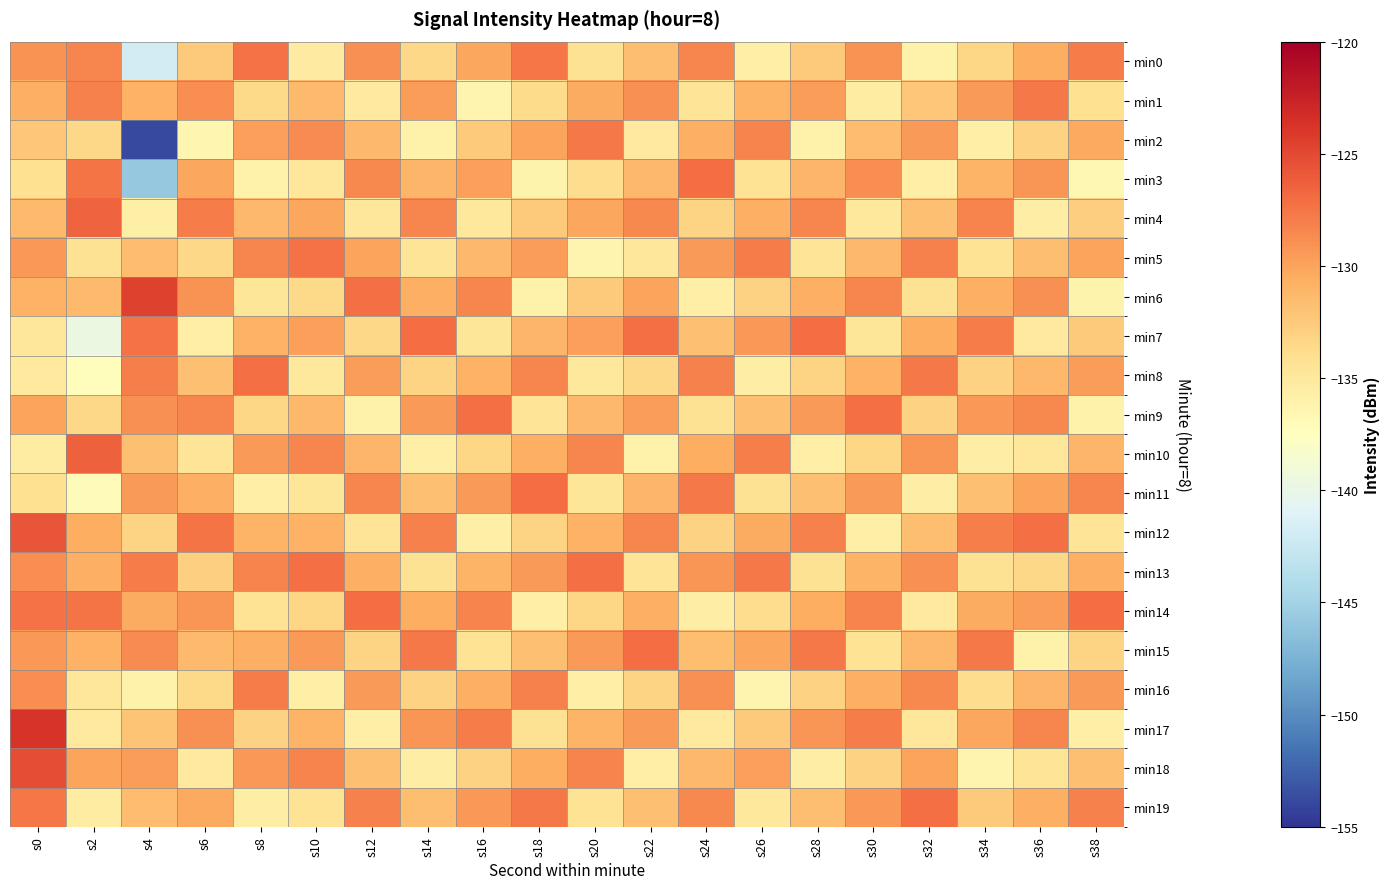

Reading right to left, extract all data points from this chart.

min0: s38=-127.9	s36=-130.6	s34=-133.3	s32=-136.0	s30=-129.1	s28=-132.4	s26=-135.8	s24=-128.3	s22=-131.7	s20=-134.2	s18=-127.6	s16=-130.1	s14=-133.4	s12=-128.9	s10=-135.2	s8=-127.3	s6=-132.4	s4=-141.8	s2=-128.3	s0=-129.1
min1: s38=-134.1	s36=-127.8	s34=-129.6	s32=-132.2	s30=-135.3	s28=-129.7	s26=-131.0	s24=-134.6	s22=-128.9	s20=-130.4	s18=-133.8	s16=-136.3	s14=-129.7	s12=-135.1	s10=-131.4	s8=-133.6	s6=-128.8	s4=-130.9	s2=-128.1	s0=-130.8
min2: s38=-130.3	s36=-133.0	s34=-135.8	s32=-129.4	s30=-131.6	s28=-135.9	s26=-128.2	s24=-130.8	s22=-135.1	s20=-127.7	s18=-130.0	s16=-132.6	s14=-135.9	s12=-131.3	s10=-128.7	s8=-129.8	s6=-136.5	s4=-153.8	s2=-133.5	s0=-132.2
min3: s38=-136.6	s36=-129.2	s34=-131.0	s32=-135.7	s30=-128.8	s28=-131.1	s26=-134.4	s24=-127.0	s22=-131.3	s20=-133.9	s18=-136.2	s16=-129.8	s14=-131.1	s12=-128.6	s10=-134.9	s8=-135.9	s6=-130.2	s4=-145.8	s2=-127.4	s0=-134.1
min4: s38=-132.8	s36=-135.4	s34=-128.2	s32=-131.9	s30=-135.0	s28=-128.3	s26=-130.7	s24=-133.2	s22=-128.6	s20=-130.1	s18=-132.4	s16=-135.0	s14=-128.3	s12=-134.8	s10=-130.1	s8=-131.2	s6=-127.9	s4=-135.8	s2=-126.4	s0=-131.4
min5: s38=-130.0	s36=-131.7	s34=-134.4	s32=-128.1	s30=-131.2	s28=-134.6	s26=-127.9	s24=-129.4	s22=-134.8	s20=-136.3	s18=-129.7	s16=-131.2	s14=-134.6	s12=-130.0	s10=-127.3	s8=-128.4	s6=-133.4	s4=-131.5	s2=-134.2	s0=-129.3
min6: s38=-136.2	s36=-128.9	s34=-130.7	s32=-134.3	s30=-128.4	s28=-130.8	s26=-133.1	s24=-135.7	s22=-130.0	s20=-132.6	s18=-135.9	s16=-128.4	s14=-130.8	s12=-127.2	s10=-133.6	s8=-134.7	s6=-129.1	s4=-124.6	s2=-131.4	s0=-130.9
min7: s38=-132.4	s36=-135.1	s34=-127.9	s32=-130.6	s30=-134.7	s28=-127.0	s26=-129.3	s24=-131.9	s22=-127.2	s20=-129.8	s18=-131.1	s16=-134.7	s14=-127.0	s12=-133.4	s10=-129.8	s8=-130.9	s6=-135.7	s4=-127.3	s2=-139.6	s0=-134.9
min8: s38=-129.7	s36=-131.3	s34=-133.1	s32=-127.8	s30=-130.9	s28=-133.2	s26=-135.6	s24=-128.1	s22=-133.4	s20=-135.0	s18=-128.3	s16=-130.9	s14=-133.2	s12=-129.7	s10=-135.0	s8=-127.1	s6=-131.9	s4=-128.0	s2=-137.3	s0=-135.2
min9: s38=-135.9	s36=-128.6	s34=-129.3	s32=-133.0	s30=-127.1	s28=-129.4	s26=-131.8	s24=-134.3	s22=-129.7	s20=-131.2	s18=-134.6	s16=-127.1	s14=-129.4	s12=-135.9	s10=-131.2	s8=-133.3	s6=-128.3	s4=-128.9	s2=-133.4	s0=-130.1
min10: s38=-131.1	s36=-134.8	s34=-135.6	s32=-129.2	s30=-133.3	s28=-135.7	s26=-128.0	s24=-130.6	s22=-135.9	s20=-128.4	s18=-130.8	s16=-133.3	s14=-135.7	s12=-131.1	s10=-128.4	s8=-129.6	s6=-134.6	s4=-131.8	s2=-126.3	s0=-135.3
min11: s38=-128.3	s36=-130.0	s34=-131.8	s32=-135.4	s30=-129.6	s28=-131.9	s26=-134.2	s24=-127.8	s22=-131.1	s20=-134.7	s18=-127.0	s16=-129.6	s14=-131.9	s12=-128.3	s10=-134.7	s8=-135.8	s6=-130.8	s4=-129.4	s2=-137.2	s0=-134.1
min12: s38=-134.6	s36=-127.2	s34=-128.0	s32=-131.7	s30=-135.8	s28=-128.1	s26=-130.4	s24=-133.0	s22=-128.3	s20=-130.9	s18=-133.2	s16=-135.8	s14=-128.1	s12=-134.6	s10=-130.9	s8=-131.0	s6=-127.5	s4=-133.2	s2=-130.7	s0=-125.7
min13: s38=-130.8	s36=-133.4	s34=-134.2	s32=-128.9	s30=-131.0	s28=-134.3	s26=-127.7	s24=-129.2	s22=-134.6	s20=-127.1	s18=-129.4	s16=-131.0	s14=-134.3	s12=-130.8	s10=-127.1	s8=-128.2	s6=-132.9	s4=-127.9	s2=-130.7	s0=-128.8
min14: s38=-127.0	s36=-129.7	s34=-130.4	s32=-135.1	s30=-128.2	s28=-130.6	s26=-133.9	s24=-135.4	s22=-130.8	s20=-133.3	s18=-135.7	s16=-128.2	s14=-130.6	s12=-127.0	s10=-133.3	s8=-134.4	s6=-129.2	s4=-130.4	s2=-127.4	s0=-127.4
min15: s38=-133.2	s36=-135.9	s34=-127.7	s32=-131.3	s30=-134.4	s28=-127.8	s26=-130.1	s24=-131.7	s22=-127.0	s20=-129.6	s18=-131.9	s16=-134.4	s14=-127.8	s12=-133.2	s10=-129.6	s8=-130.7	s6=-131.4	s4=-128.7	s2=-130.9	s0=-129.3
min16: s38=-129.4	s36=-131.1	s34=-133.9	s32=-128.6	s30=-130.7	s28=-133.0	s26=-136.3	s24=-128.9	s22=-133.2	s20=-135.8	s18=-128.1	s16=-130.7	s14=-133.0	s12=-129.4	s10=-135.8	s8=-127.9	s6=-133.7	s4=-135.9	s2=-134.9	s0=-128.8
min17: s38=-135.7	s36=-128.3	s34=-130.1	s32=-134.8	s30=-127.9	s28=-129.2	s26=-132.6	s24=-135.1	s22=-129.4	s20=-131.0	s18=-134.3	s16=-127.9	s14=-129.2	s12=-135.7	s10=-131.0	s8=-133.1	s6=-128.9	s4=-132.1	s2=-135.2	s0=-123.8
min18: s38=-131.9	s36=-134.6	s34=-136.3	s32=-130.0	s30=-133.1	s28=-135.4	s26=-129.8	s24=-131.3	s22=-135.7	s20=-128.2	s18=-130.6	s16=-133.1	s14=-135.4	s12=-131.9	s10=-128.2	s8=-129.3	s6=-135.1	s4=-129.7	s2=-130.1	s0=-125.3
min19: s38=-128.1	s36=-130.8	s34=-132.6	s32=-127.2	s30=-129.3	s28=-131.7	s26=-135.0	s24=-128.6	s22=-131.9	s20=-134.4	s18=-127.8	s16=-129.3	s14=-131.7	s12=-128.1	s10=-134.4	s8=-135.6	s6=-130.3	s4=-131.6	s2=-135.3	s0=-127.6